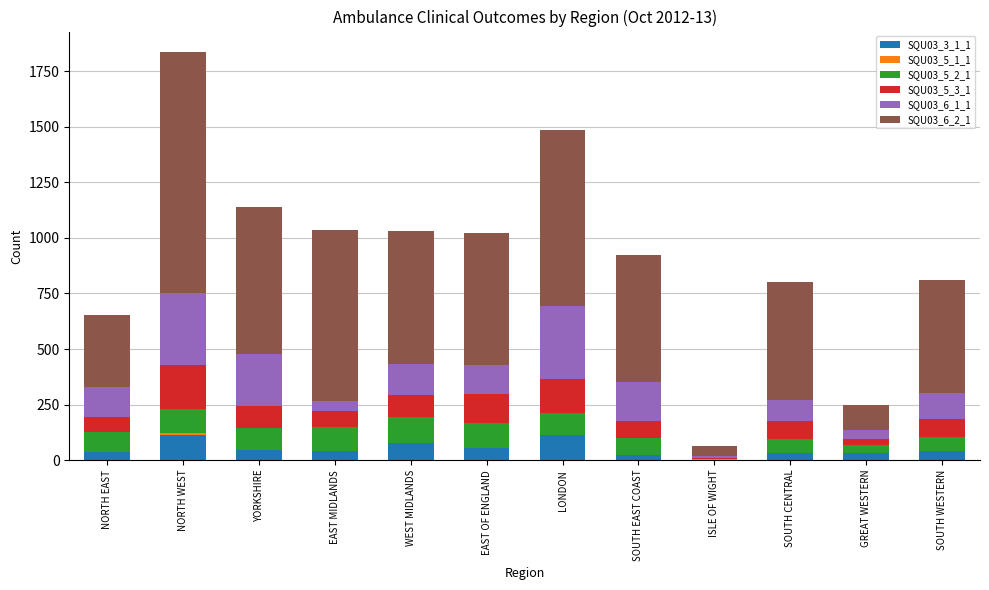

The value of SQU03_3_1_1 at EAST MIDLANDS is 42. True or false?

True